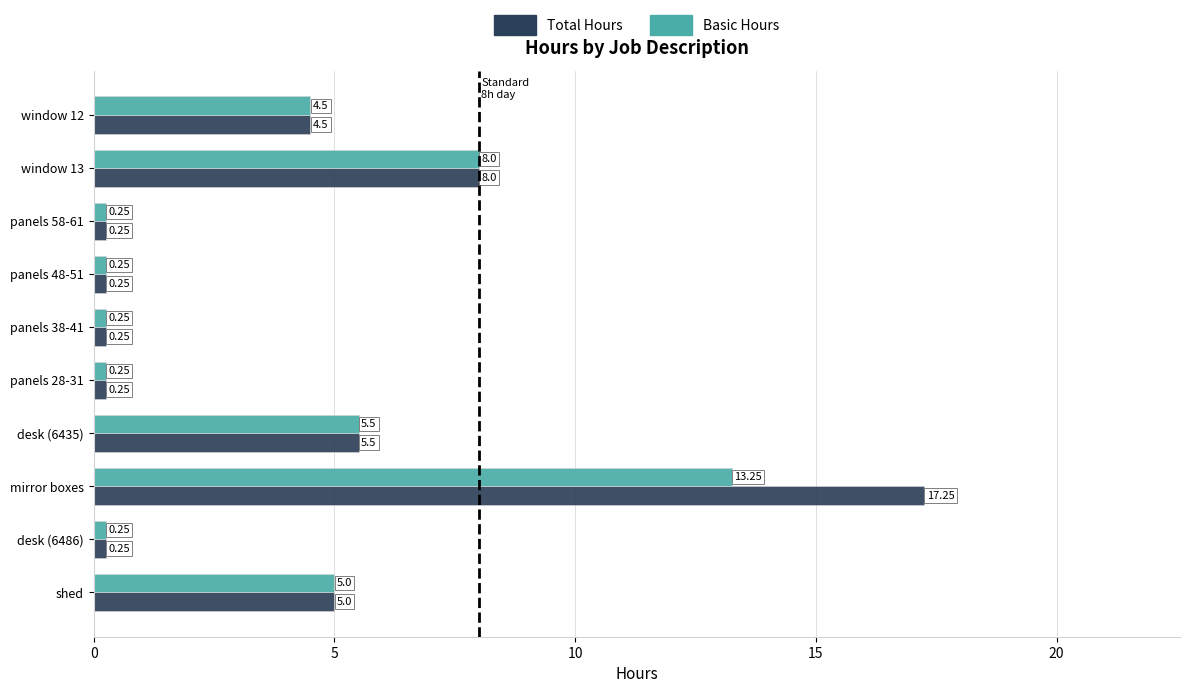

What is the sum of all Basic Hours values?

37.5